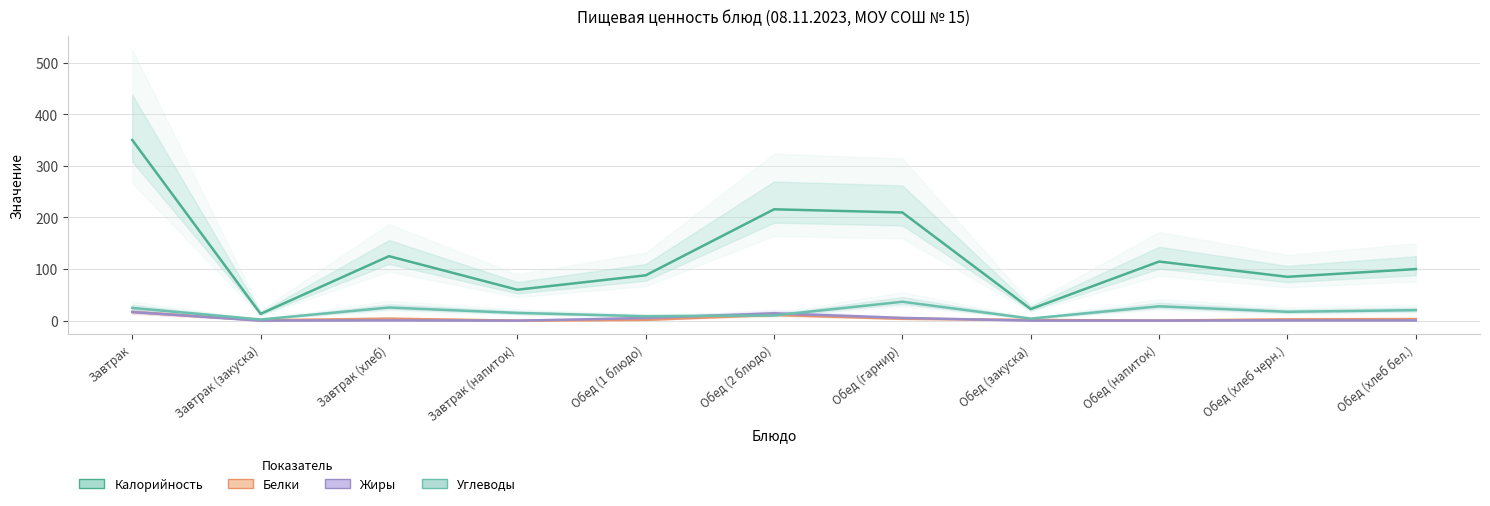

What is the label of the 8th point from the left?

Обед (закуска)